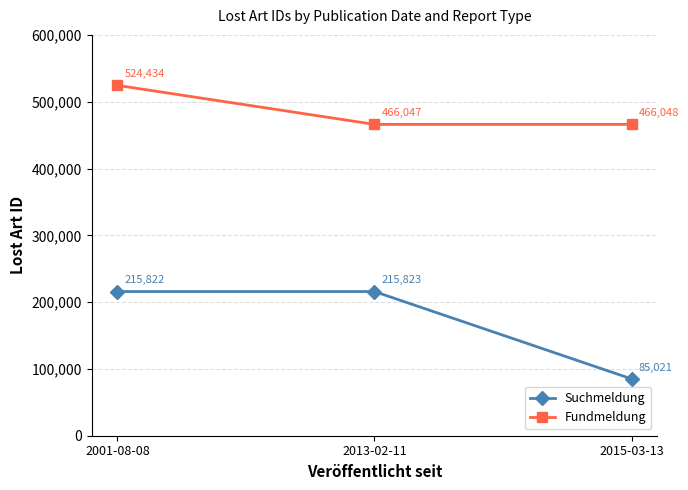

True or false: Suchmeldung has a value of 85021 at 2015-03-13.

True